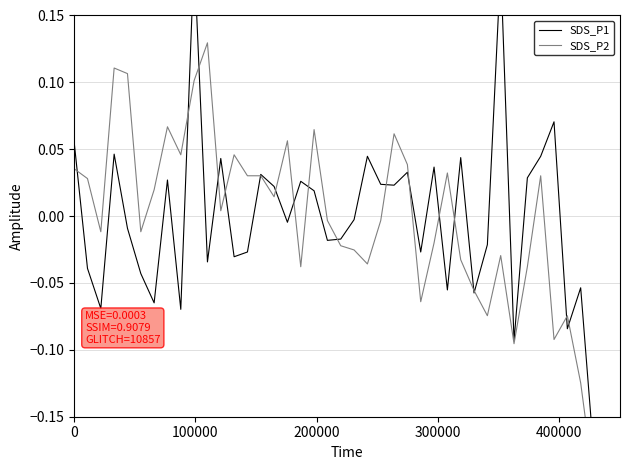

Does the chart display data point markers on the line(s)?

No